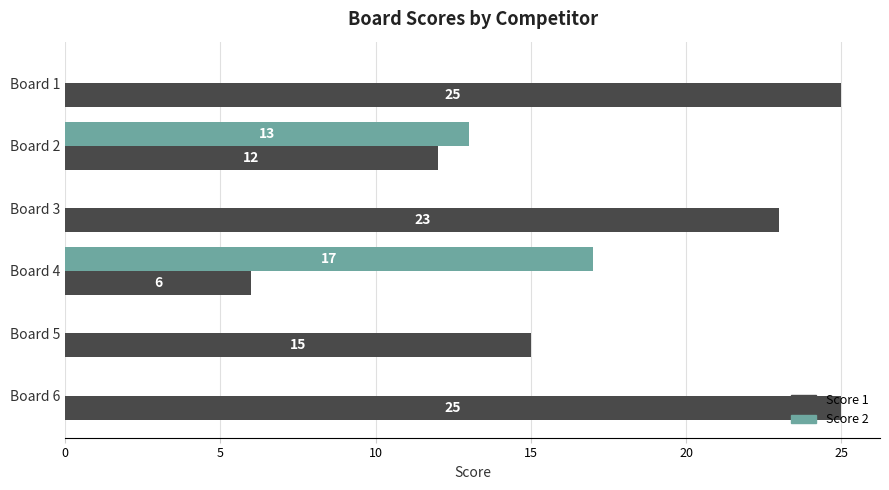

Between Board 3 and Board 6, which series saw the biggest shift?

Score 1